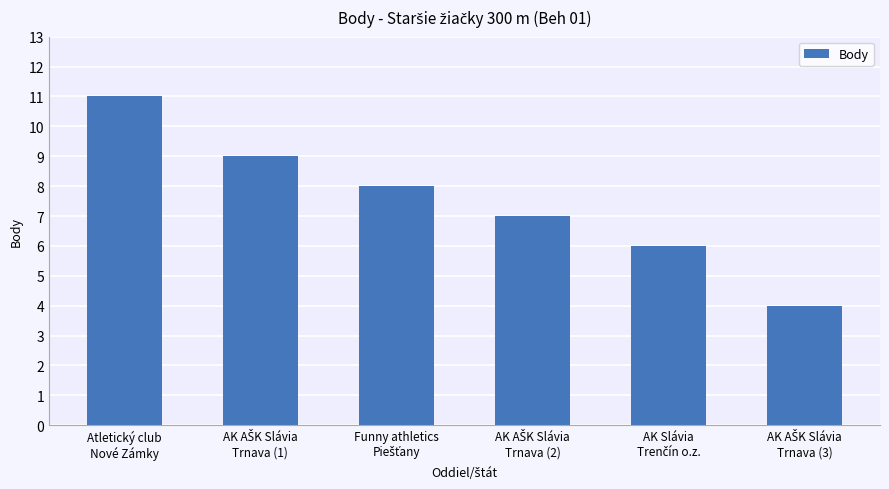

What is the minimum value shown in the chart?

4